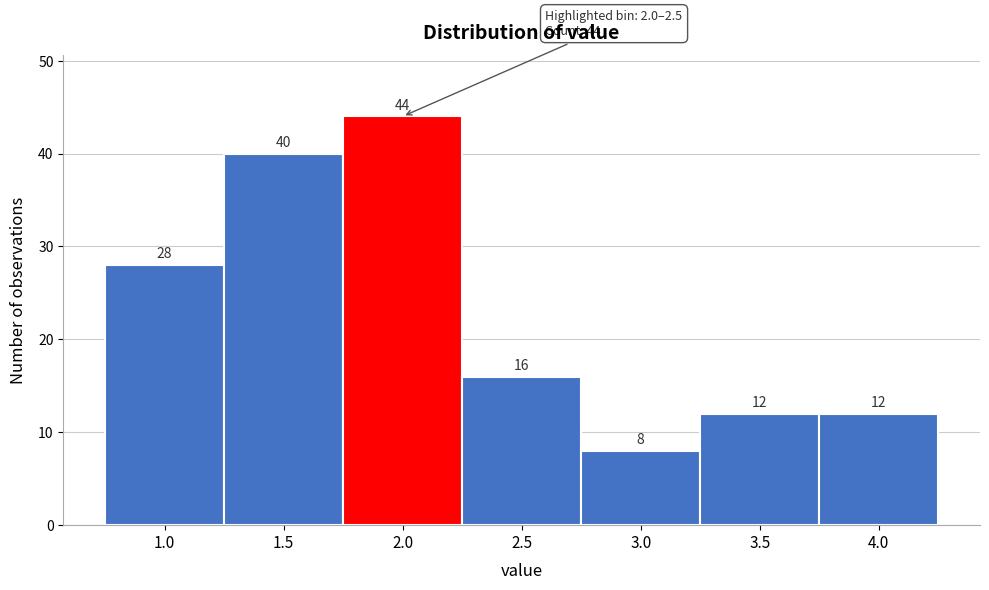

Reading right to left, extract all data points from this chart.

4.0=12	3.5=12	3.0=8	2.5=16	2.0=44	1.5=40	1.0=28